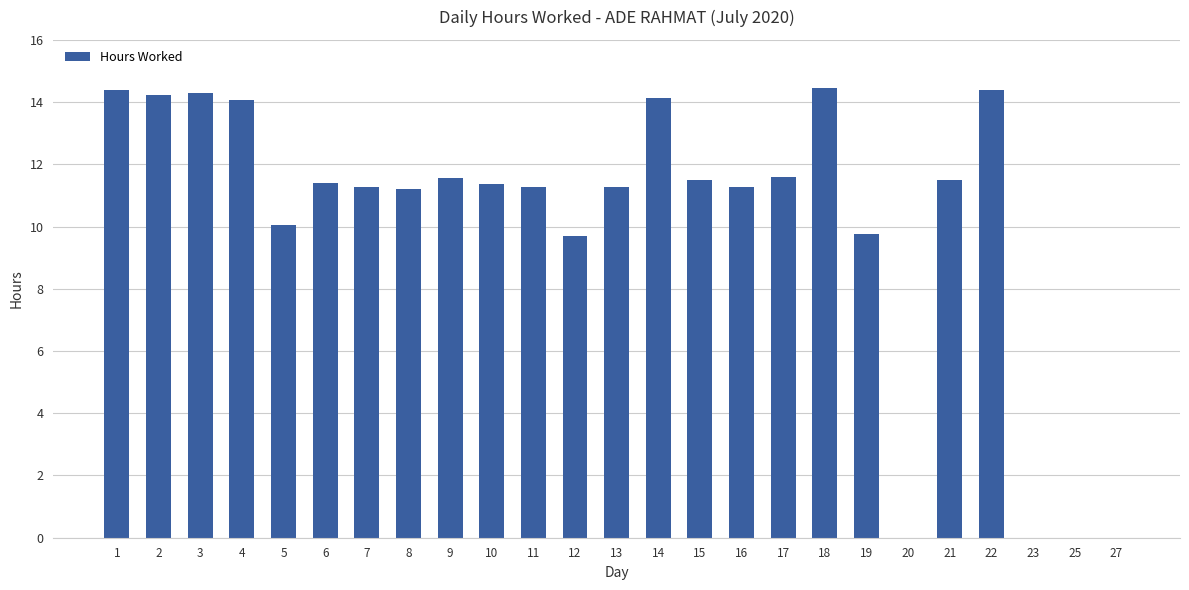

Where does the data first go above 11?

1